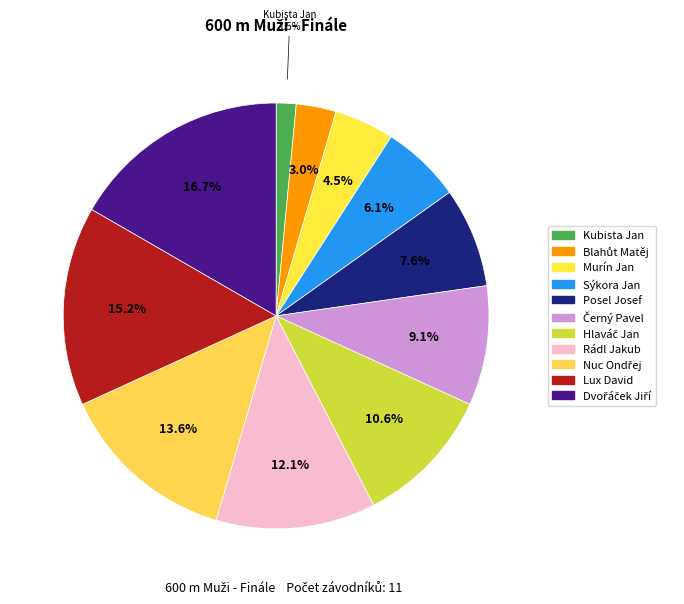

Does any single category account for the majority?

No